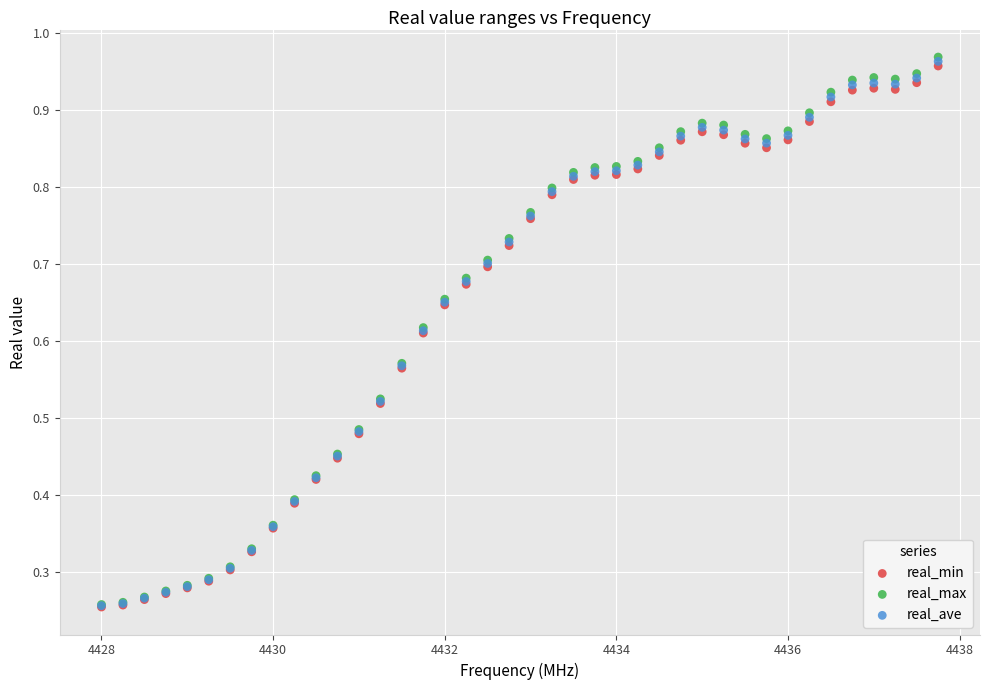

What are all the series names shown in the legend?

real_min, real_max, real_ave